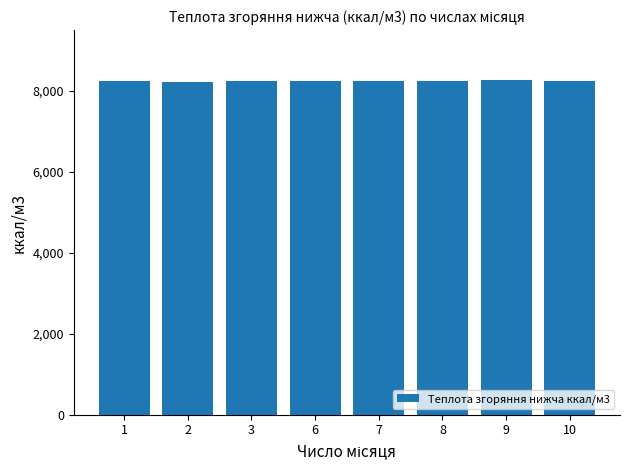

What is the sum of all values?

65999.6